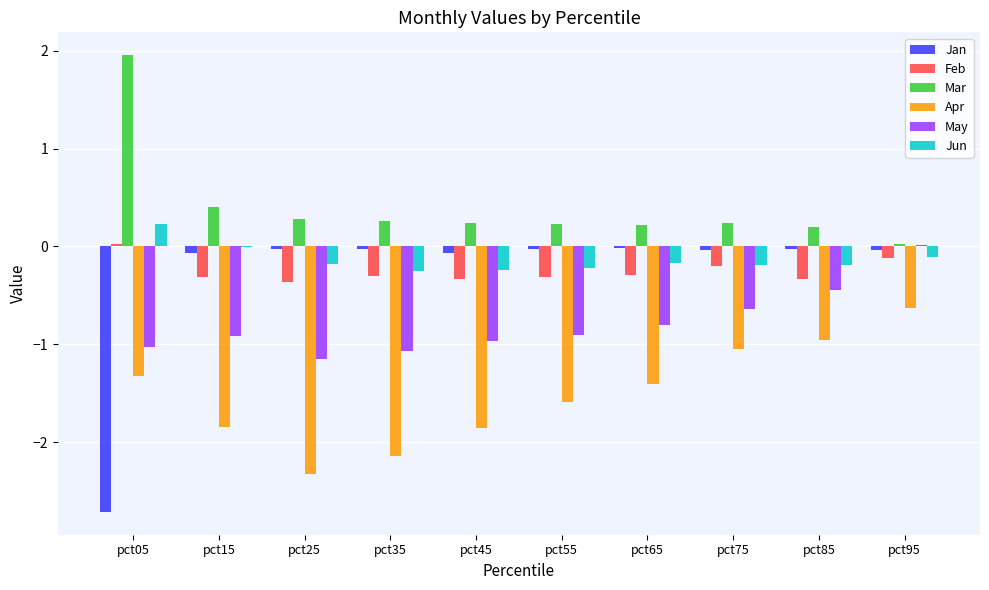

Is the value of Feb at pct85 greater than the value of Jan at pct65?

No